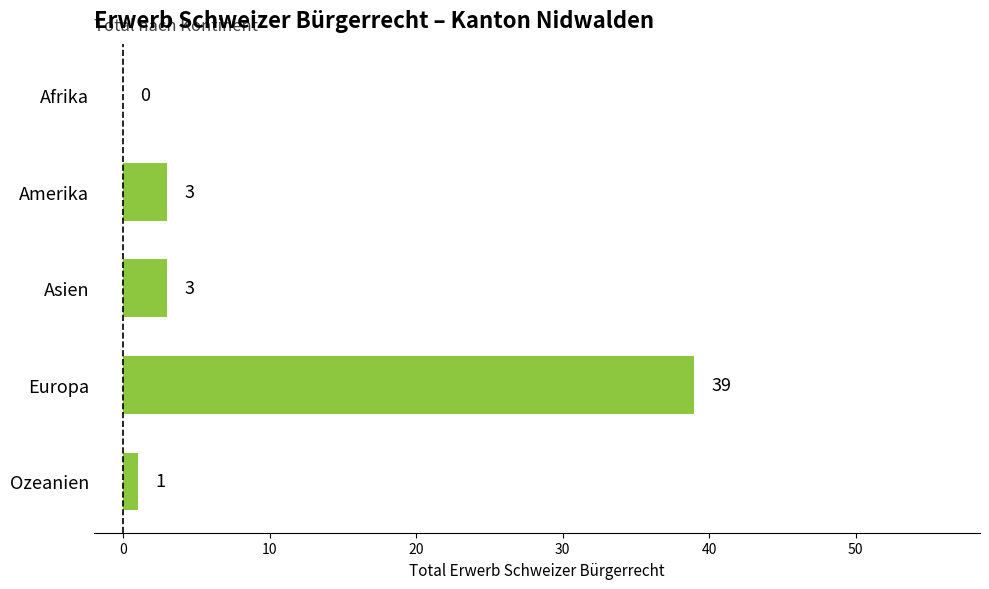

Which label corresponds to the largest value in the chart?

Europa